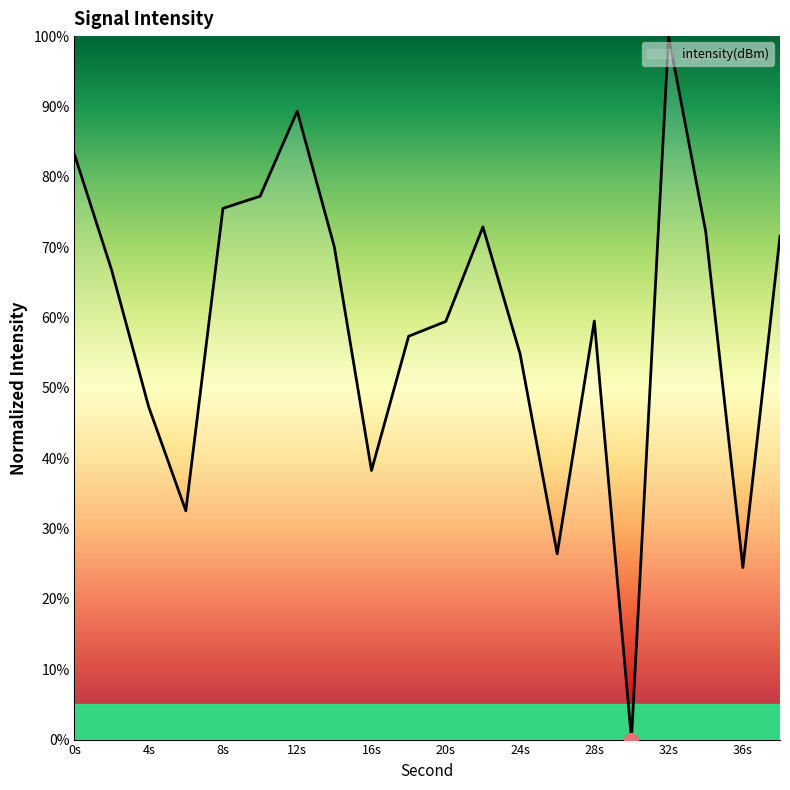

What is the maximum value shown in the chart?

100.0